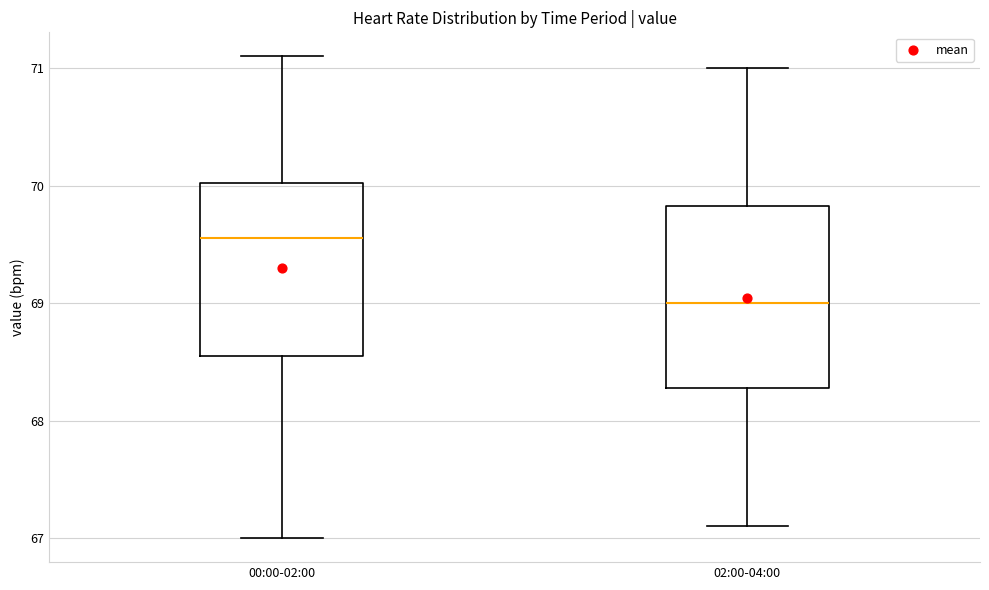

Reading left to right, transcribe this box plot: for each box, give where its median line is, the range the box spans, and where its two whiskers end, as read against the y-axis. The values are not printed on the chart, so give them approximately, as read against the axis.

00:00-02:00: median 69.6, box 68.6 to 70.0, whiskers 67.0 to 71.1
02:00-04:00: median 69.0, box 68.3 to 69.8, whiskers 67.1 to 71.0